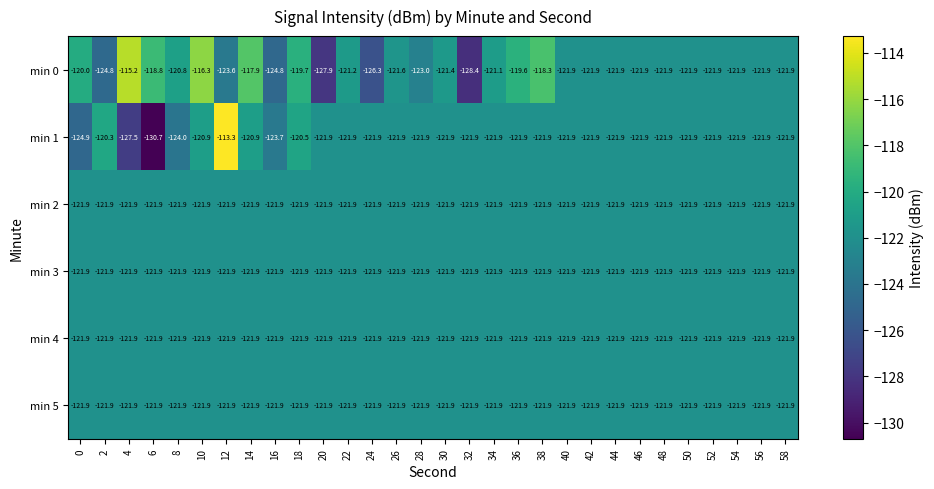

What is the total value across all series at 26?

-731.1